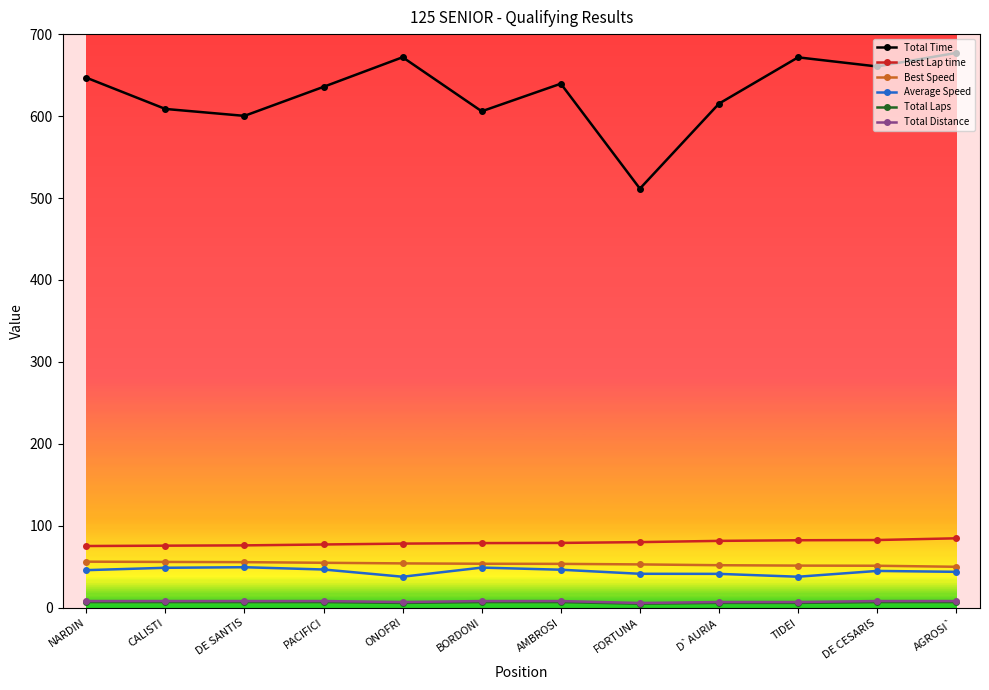

What is the difference between the highest and lowest values at DE CESARIS?

653.5